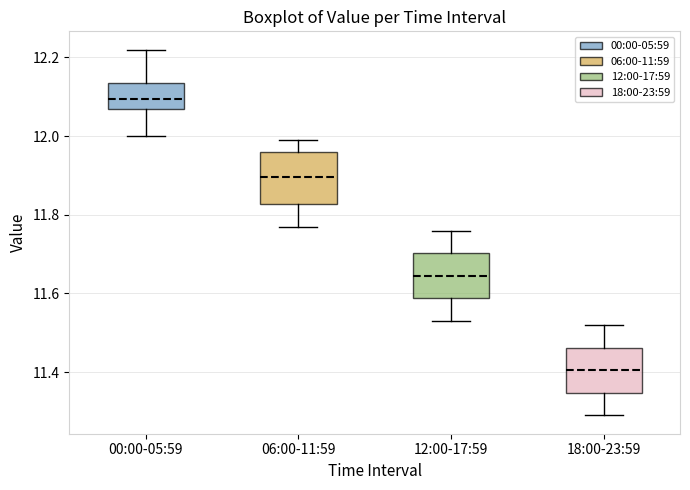

Reading left to right, transcribe this box plot: for each box, give where its median line is, the range the box spans, and where its two whiskers end, as read against the y-axis. The values are not printed on the chart, so give them approximately, as read against the axis.

00:00-05:59: median 12.10, box 12.08 to 12.14, whiskers 12.00 to 12.22
06:00-11:59: median 11.90, box 11.82 to 11.96, whiskers 11.78 to 12.00
12:00-17:59: median 11.64, box 11.58 to 11.70, whiskers 11.54 to 11.76
18:00-23:59: median 11.40, box 11.34 to 11.46, whiskers 11.30 to 11.52